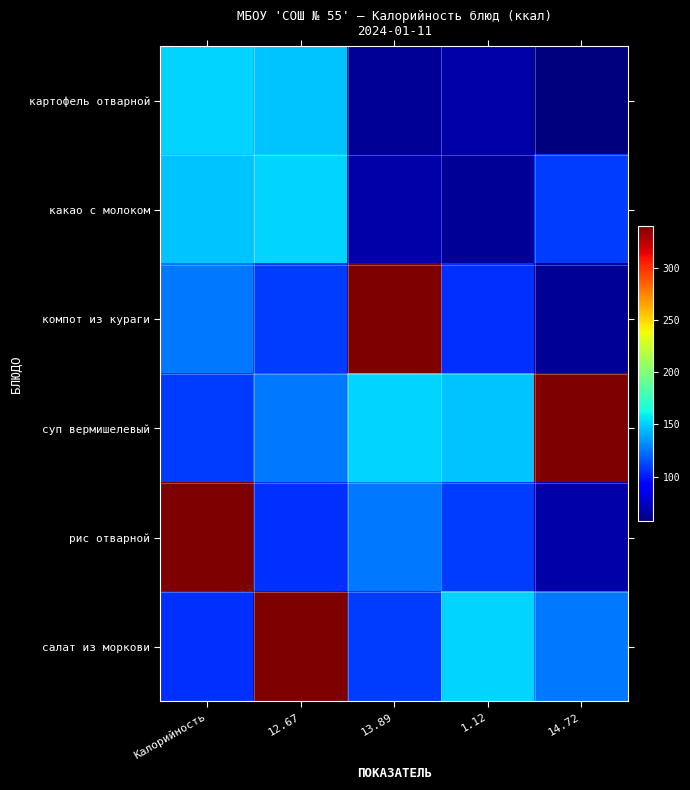

Which has a higher value, 12.67 or 14.72?

12.67